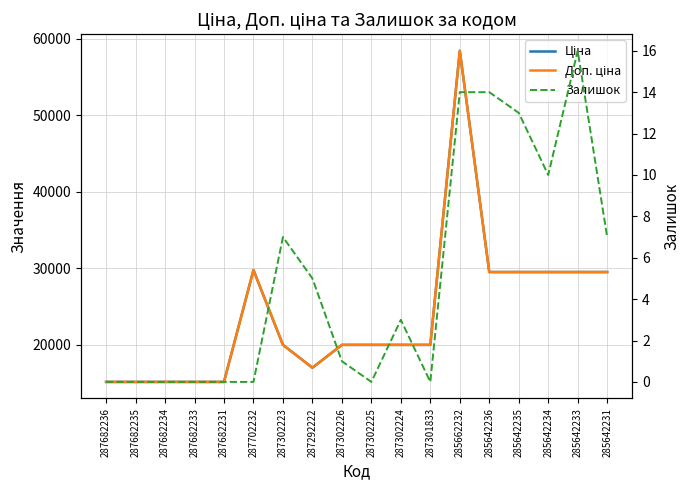

Where is the first local maximum for Ціна?

287702232